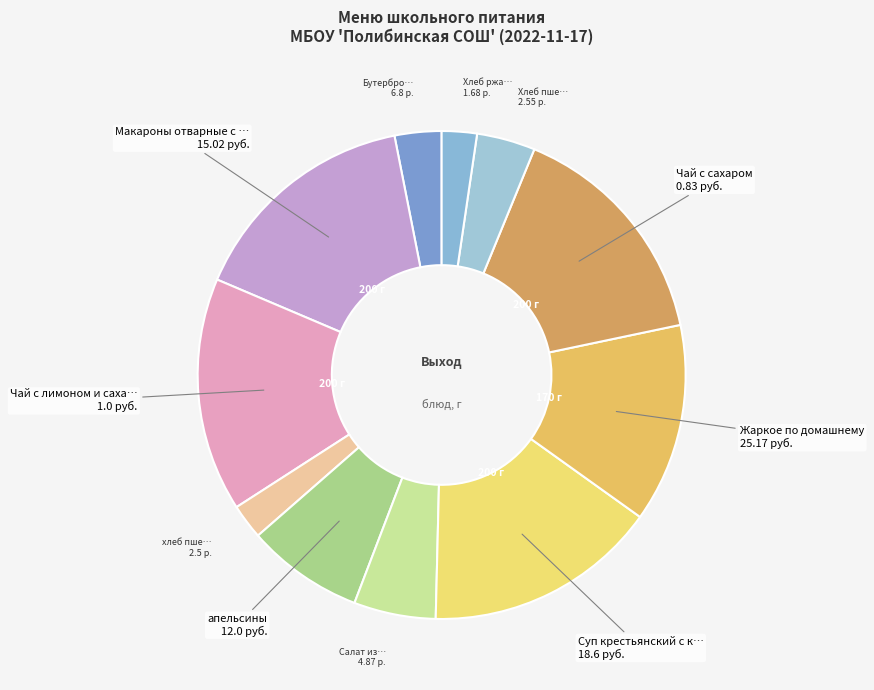

Does any single category account for the majority?

No